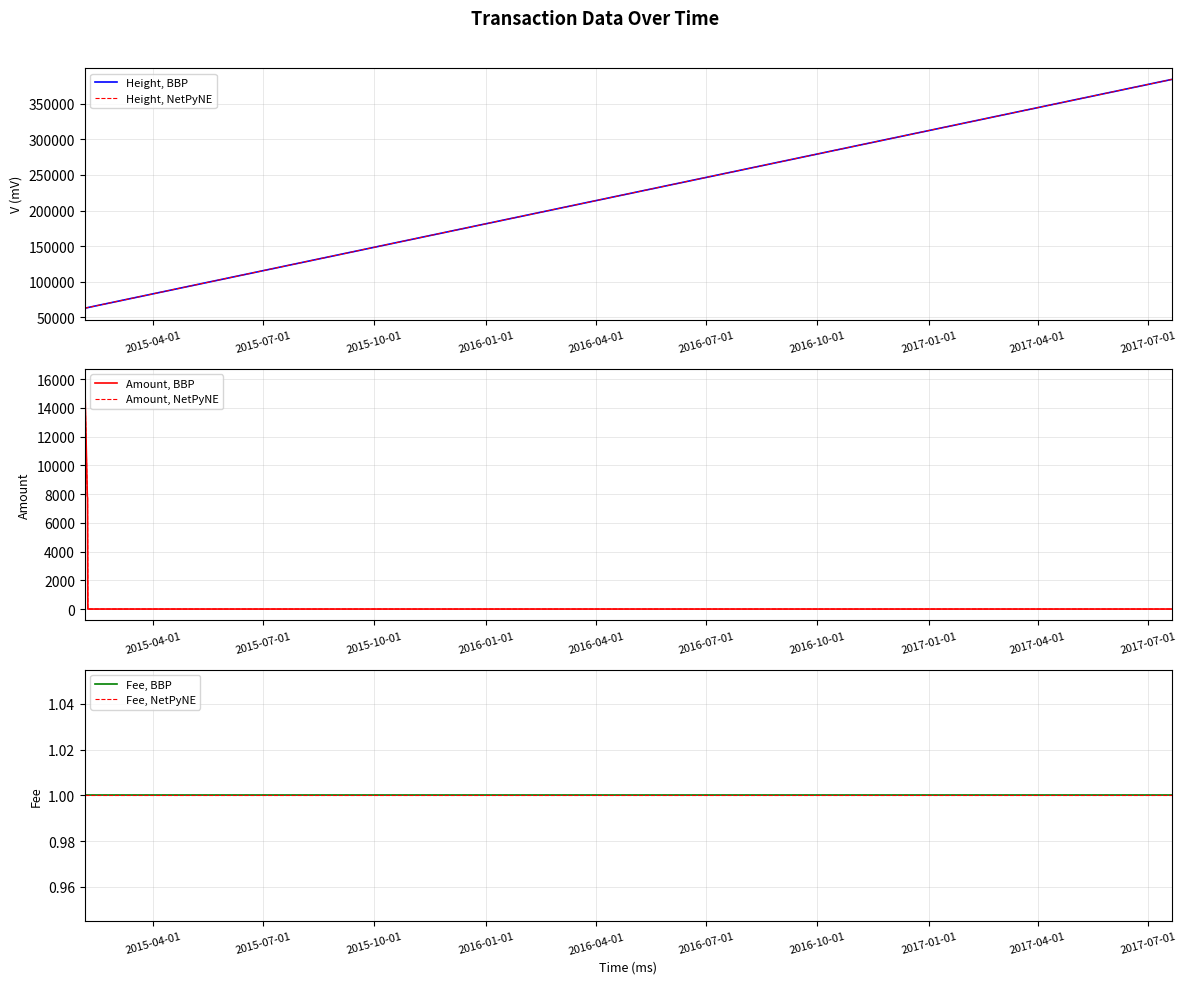

At how many categories does at least one series exceed 30270?

5